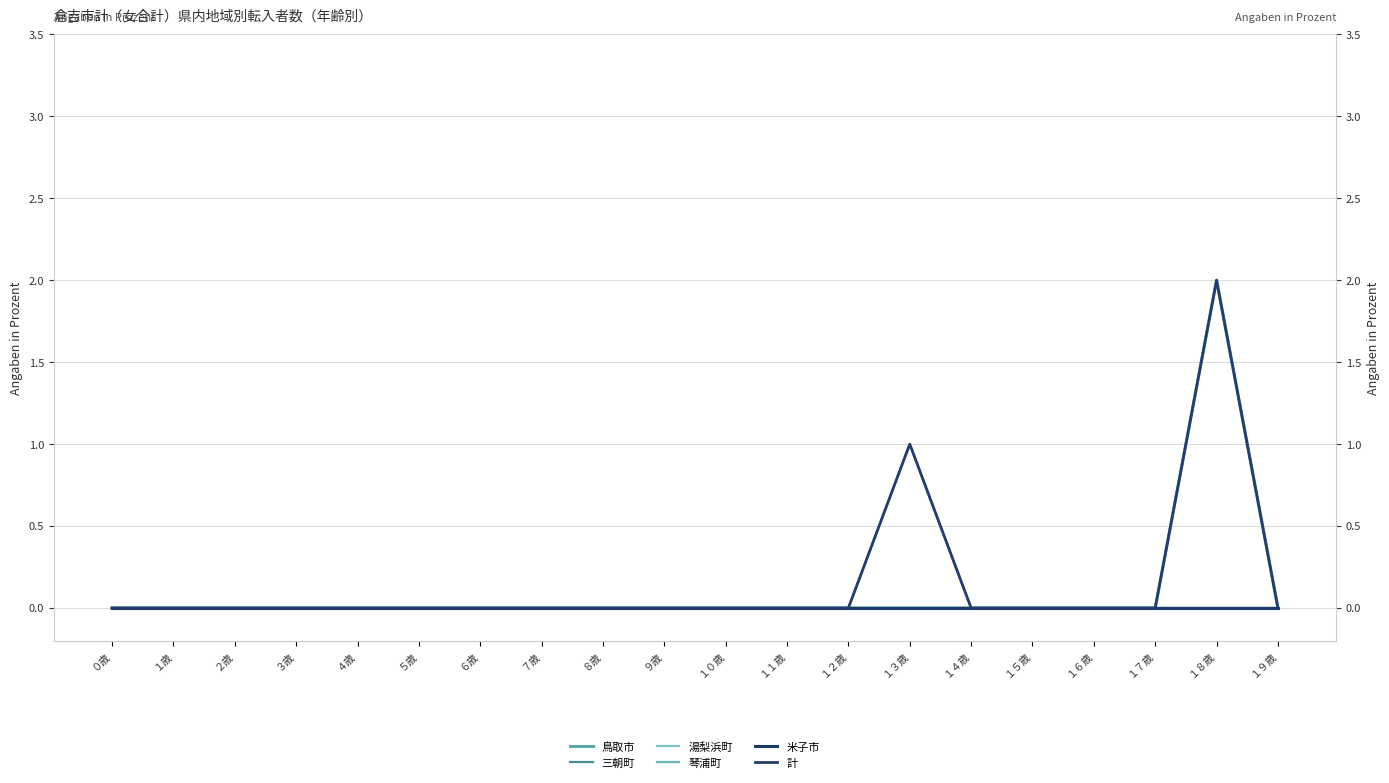

How many positive values does the 計 series have?

2